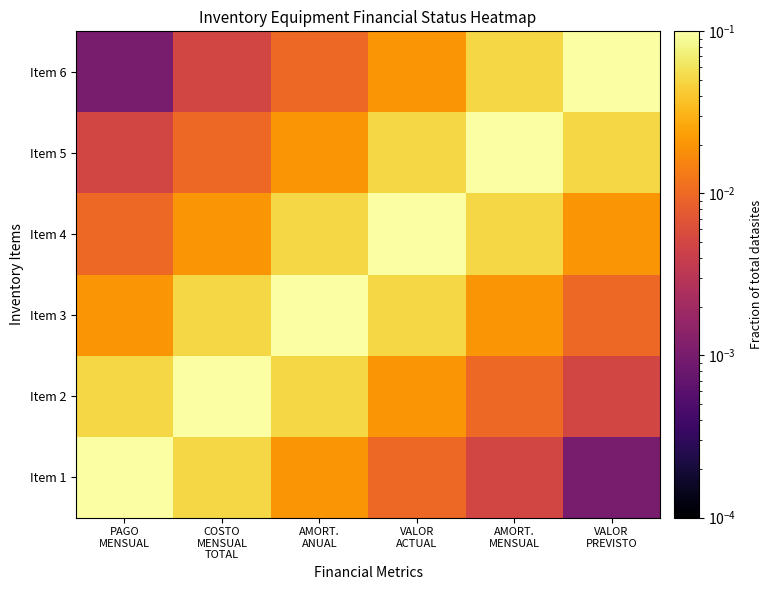

Reading left to right, transcribe all the data shown in this chart.

Item 1: PAGO
MENSUAL=0.1	COSTO
MENSUAL
TOTAL=0.1	AMORT.
ANUAL=0.0	VALOR
ACTUAL=0.0	AMORT.
MENSUAL=0.0	VALOR
PREVISTO=0.0
Item 2: PAGO
MENSUAL=0.1	COSTO
MENSUAL
TOTAL=0.1	AMORT.
ANUAL=0.1	VALOR
ACTUAL=0.0	AMORT.
MENSUAL=0.0	VALOR
PREVISTO=0.0
Item 3: PAGO
MENSUAL=0.0	COSTO
MENSUAL
TOTAL=0.1	AMORT.
ANUAL=0.1	VALOR
ACTUAL=0.1	AMORT.
MENSUAL=0.0	VALOR
PREVISTO=0.0
Item 4: PAGO
MENSUAL=0.0	COSTO
MENSUAL
TOTAL=0.0	AMORT.
ANUAL=0.1	VALOR
ACTUAL=0.1	AMORT.
MENSUAL=0.1	VALOR
PREVISTO=0.0
Item 5: PAGO
MENSUAL=0.0	COSTO
MENSUAL
TOTAL=0.0	AMORT.
ANUAL=0.0	VALOR
ACTUAL=0.1	AMORT.
MENSUAL=0.1	VALOR
PREVISTO=0.1
Item 6: PAGO
MENSUAL=0.0	COSTO
MENSUAL
TOTAL=0.0	AMORT.
ANUAL=0.0	VALOR
ACTUAL=0.0	AMORT.
MENSUAL=0.1	VALOR
PREVISTO=0.1